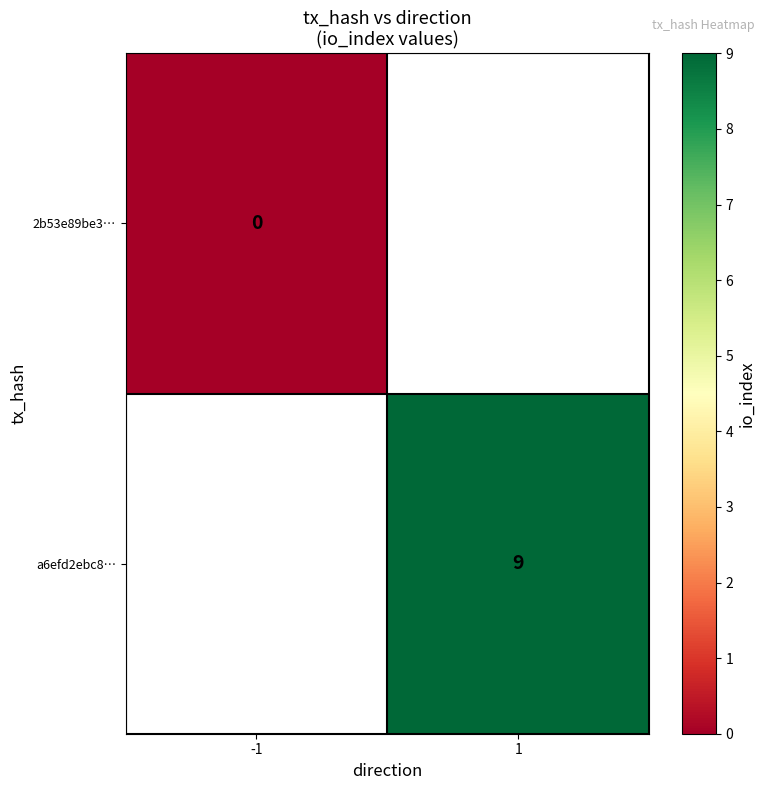

Is the value of a6efd2ebc8… at 1 greater than the value of 2b53e89be3… at -1?

Yes